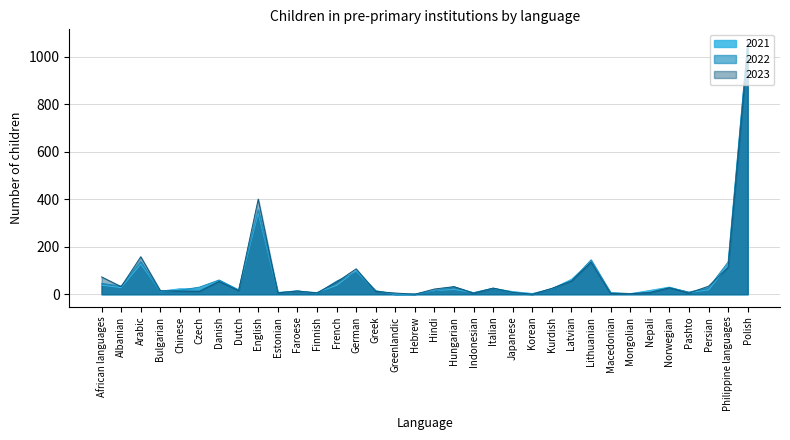

Between which two adjacent categories do 2021 and 2023 first intersect?

Bulgarian and Chinese